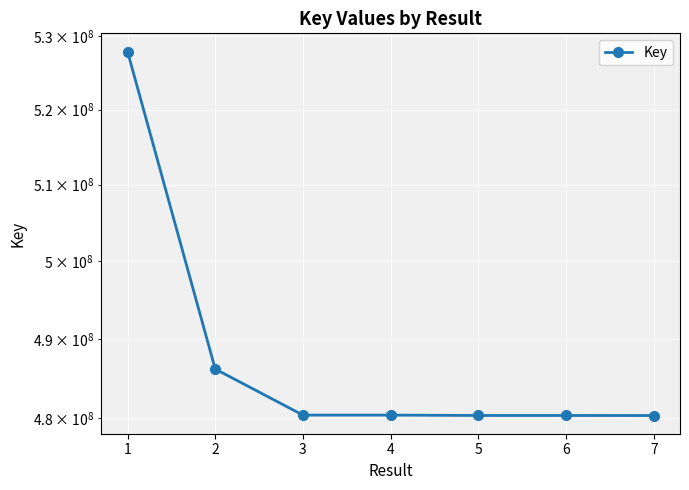

What is the change in value from 3 to 4?

+34